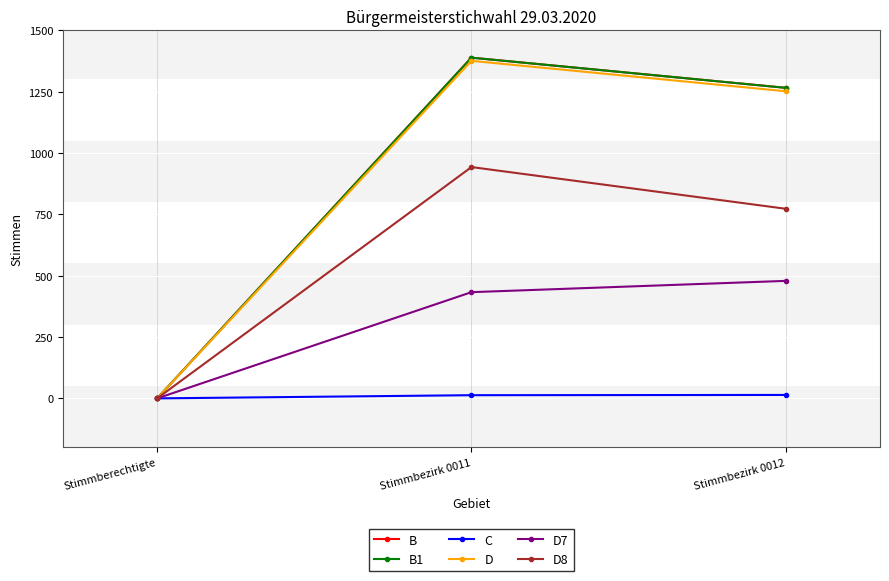

What are all the series names shown in the legend?

B, B1, C, D, D7, D8